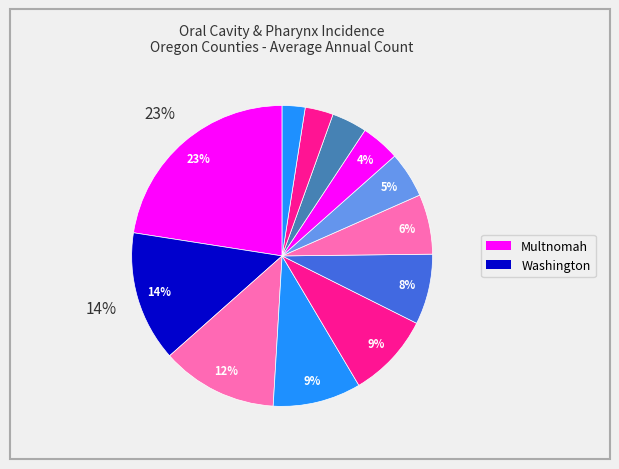

To the nearest percent, what is the difference between the largest and smallest slice percentages?

20%